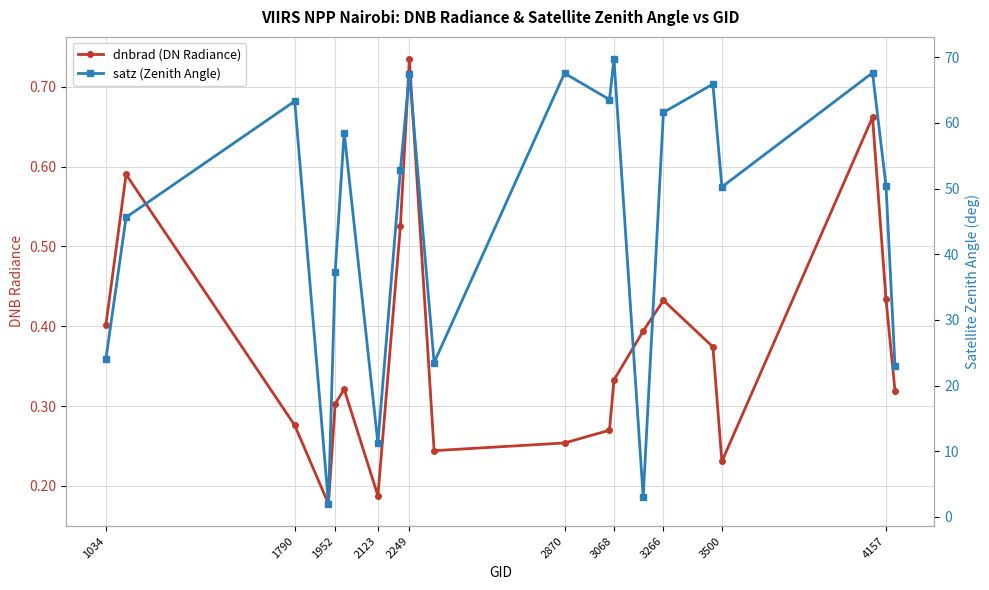

How many lines are shown in the chart?

2